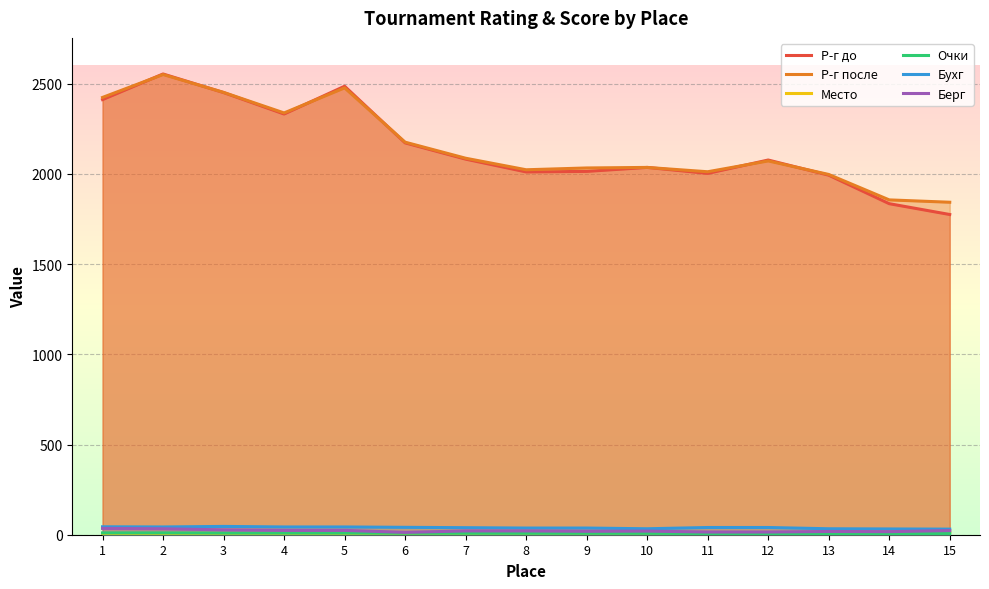

True or false: Место and Очки intersect in this chart.

False